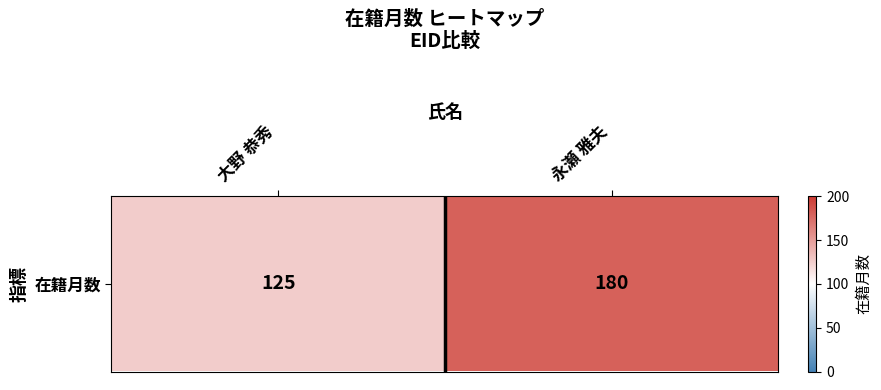

The chart shows a value of 42 at 永瀬 雅夫. True or false?

False